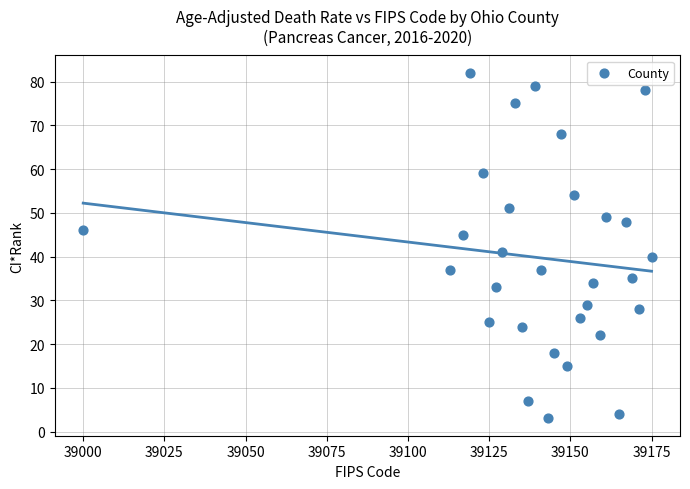

What Y value in the scatter plot is closest to 42?

41